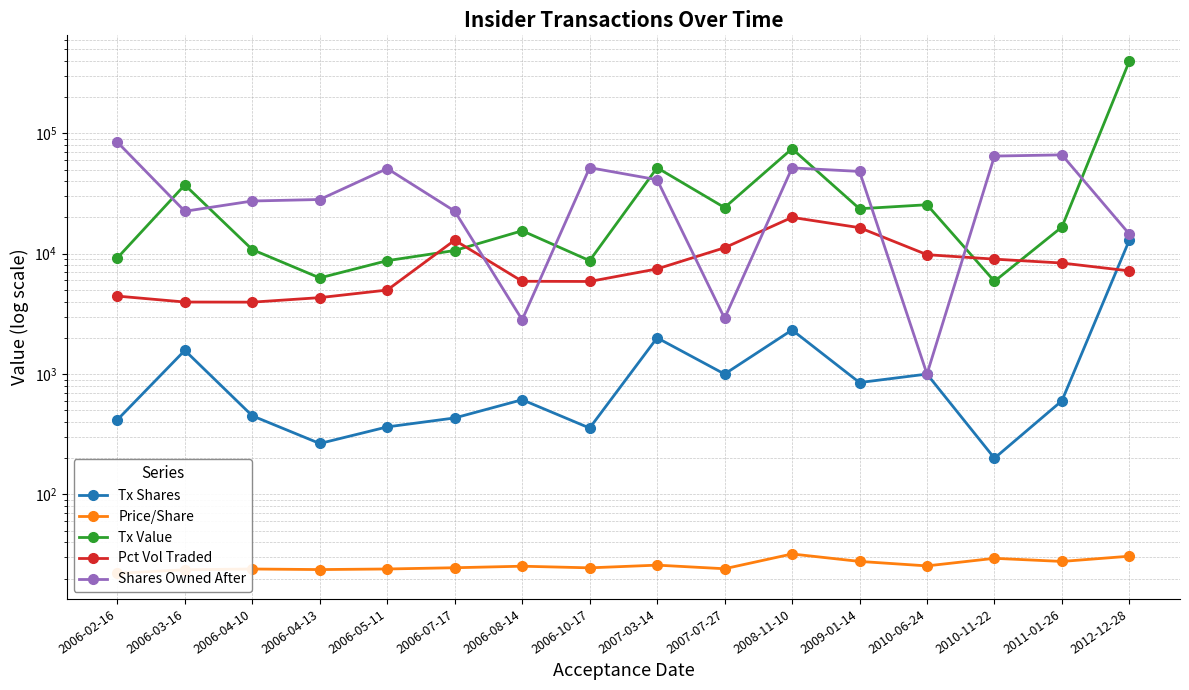

True or false: Tx Value and Price/Share intersect in this chart.

False